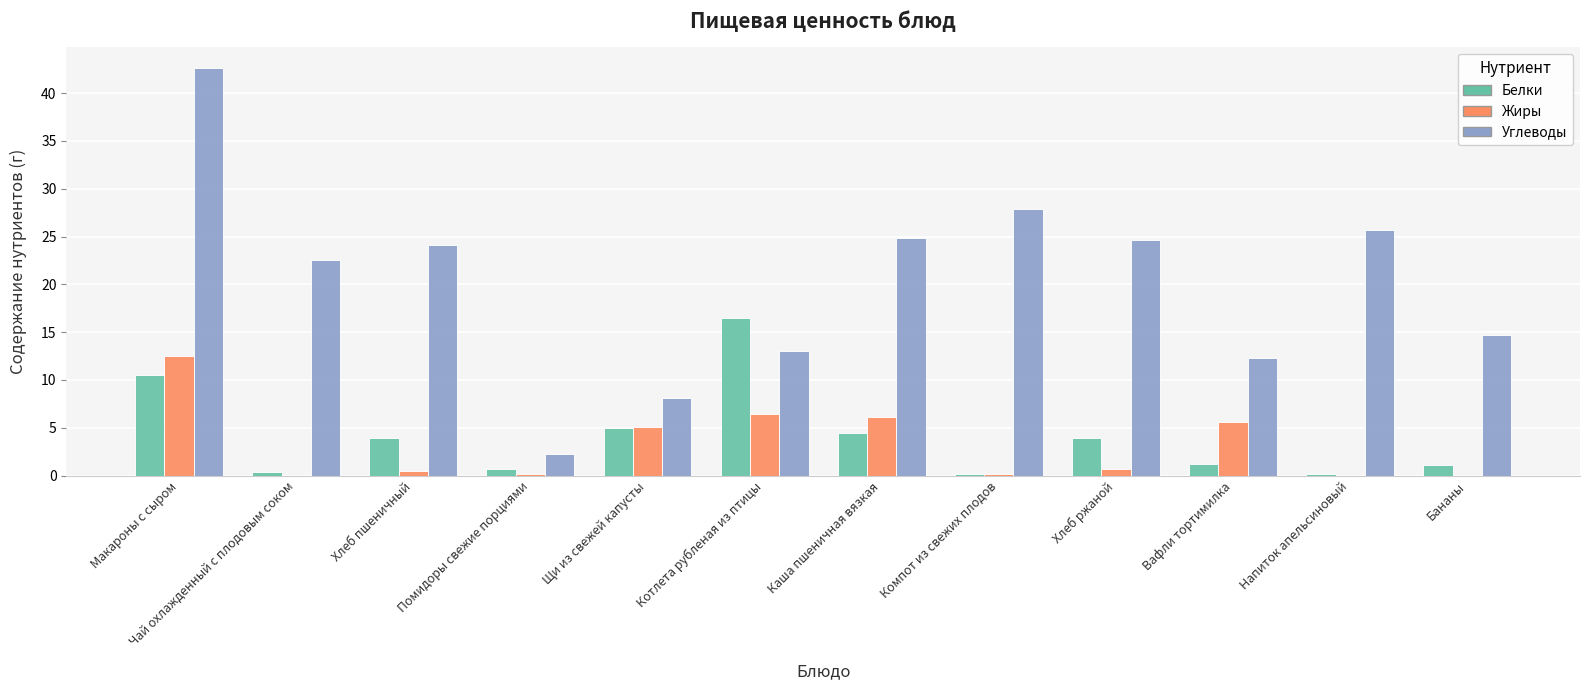

Where is Углеводы nearest to the value 22?

Чай охлажденный с плодовым соком